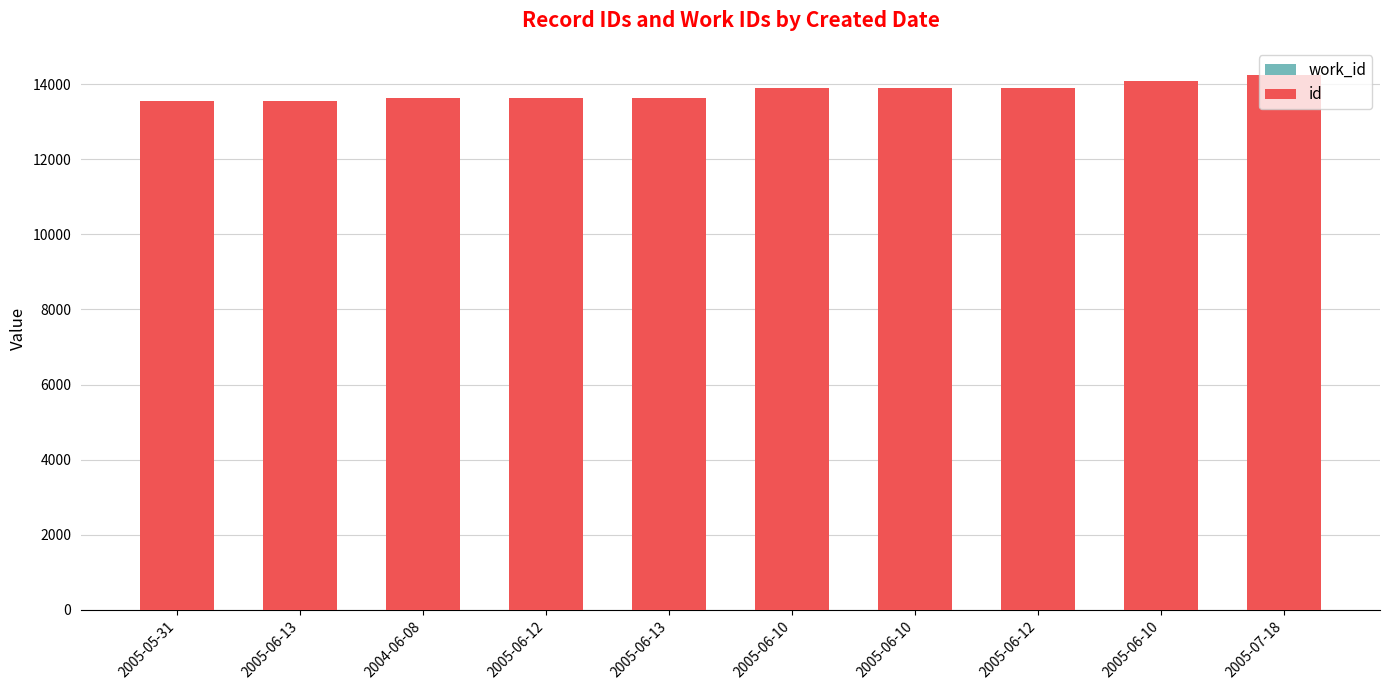

What is the value of the id bar at the 4th from the left?

13628